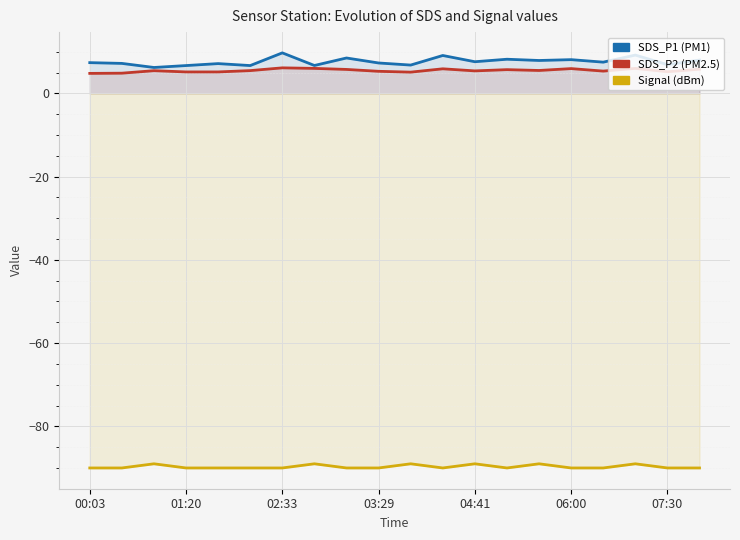

True or false: SDS_P1 and Signal cross at least once.

False